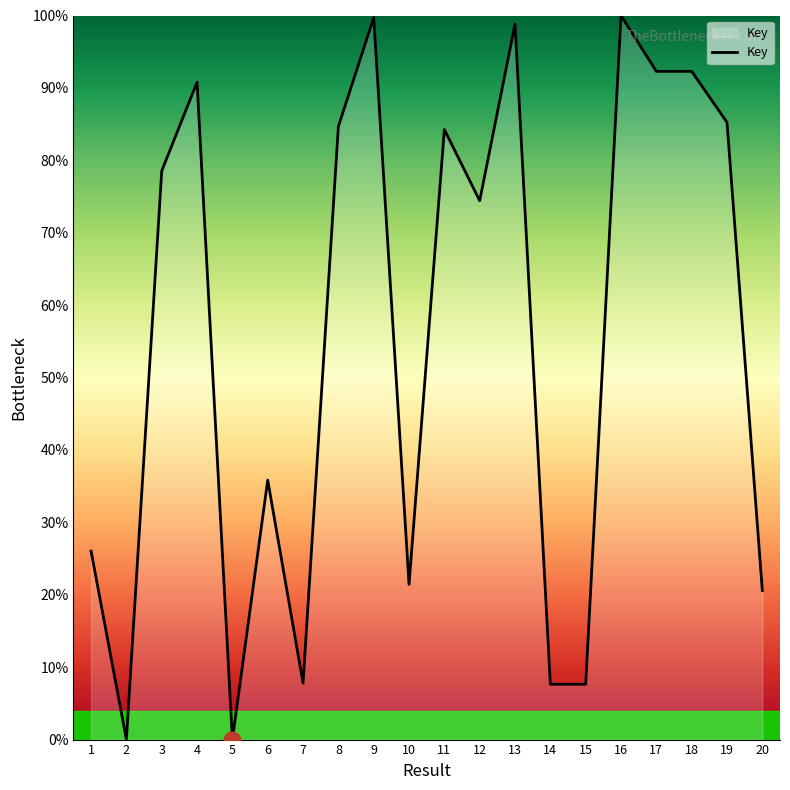

What is the average value?

55.4